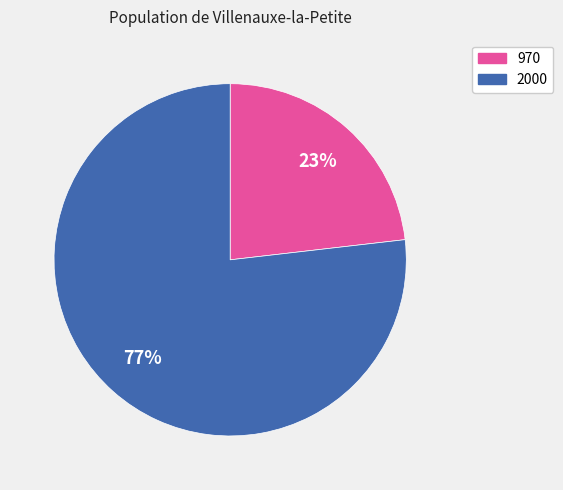

Which slice is the largest?

2000